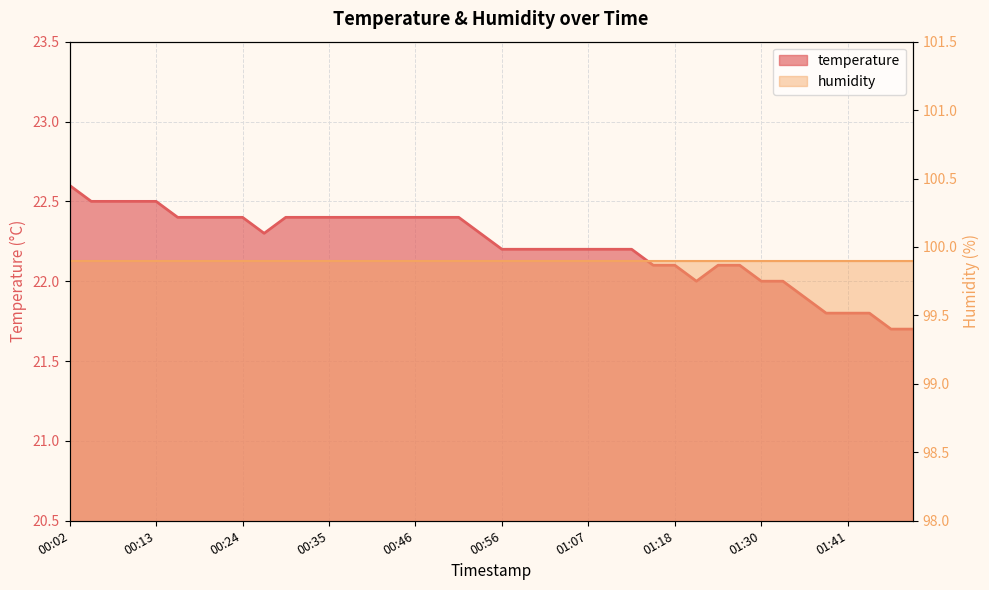

What position from the right is 00:02?

40